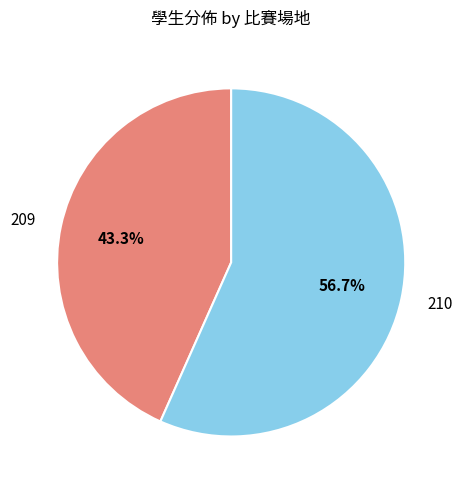

Which slice is the smallest?

209